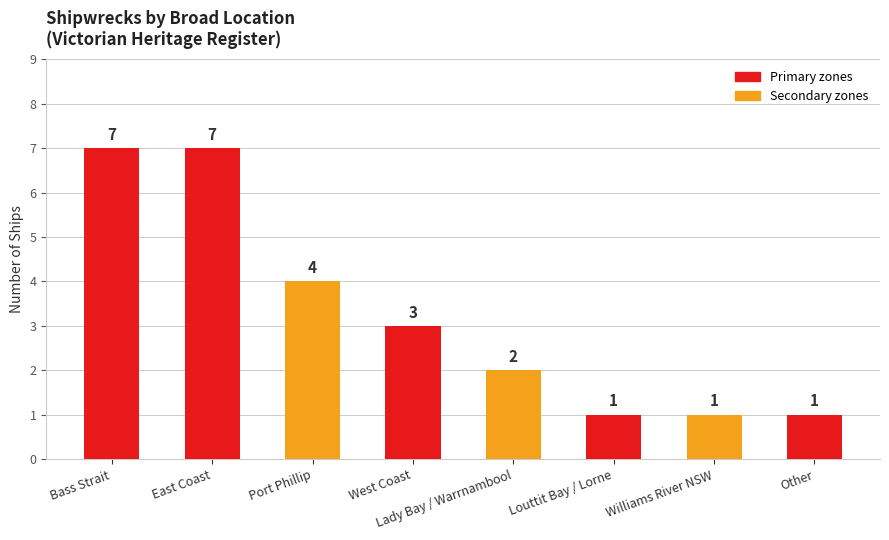

The value at East Coast is 1. True or false?

False